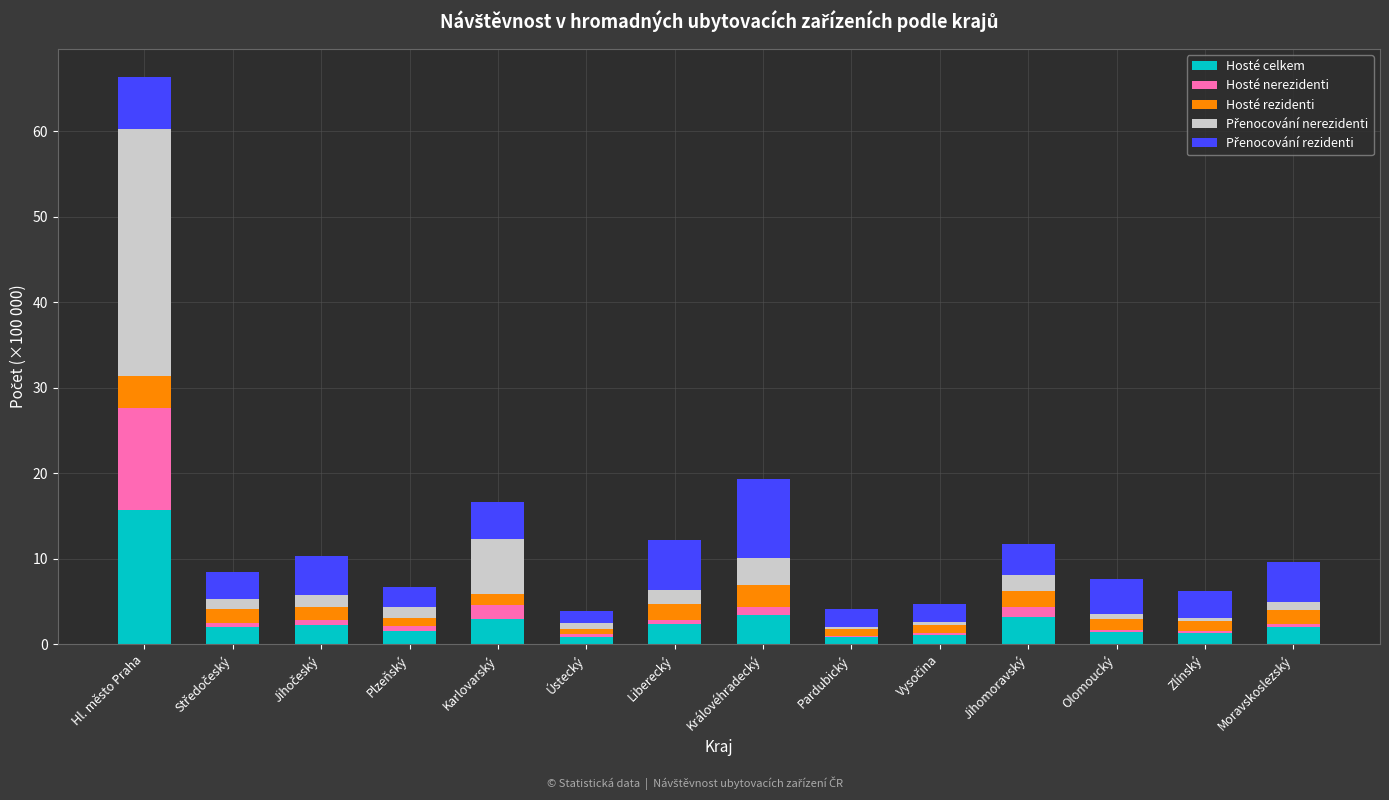

At which label does Hosté celkem reach its peak?

Hl. město Praha